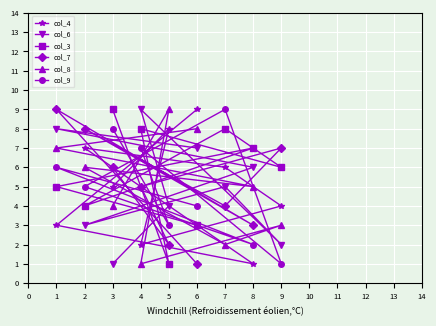

What is the average value of the col_7 series?

5